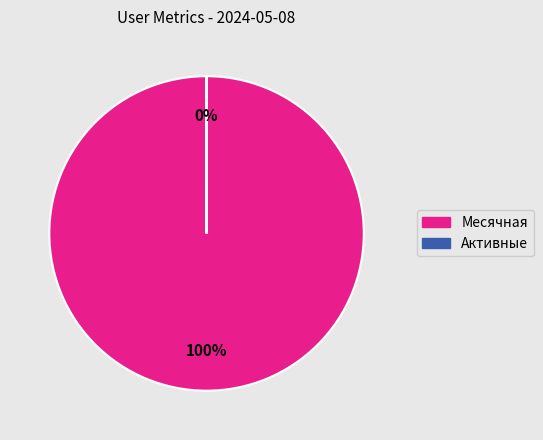

The Месячная slice represents 100% of the pie. True or false?

True